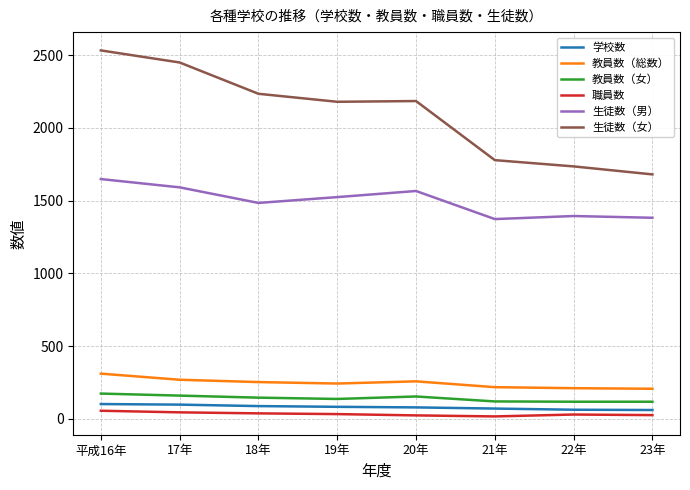

Rank the series by their maximum value, from lowest to highest.

職員数, 学校数, 教員数（女）, 教員数（総数）, 生徒数（男）, 生徒数（女）